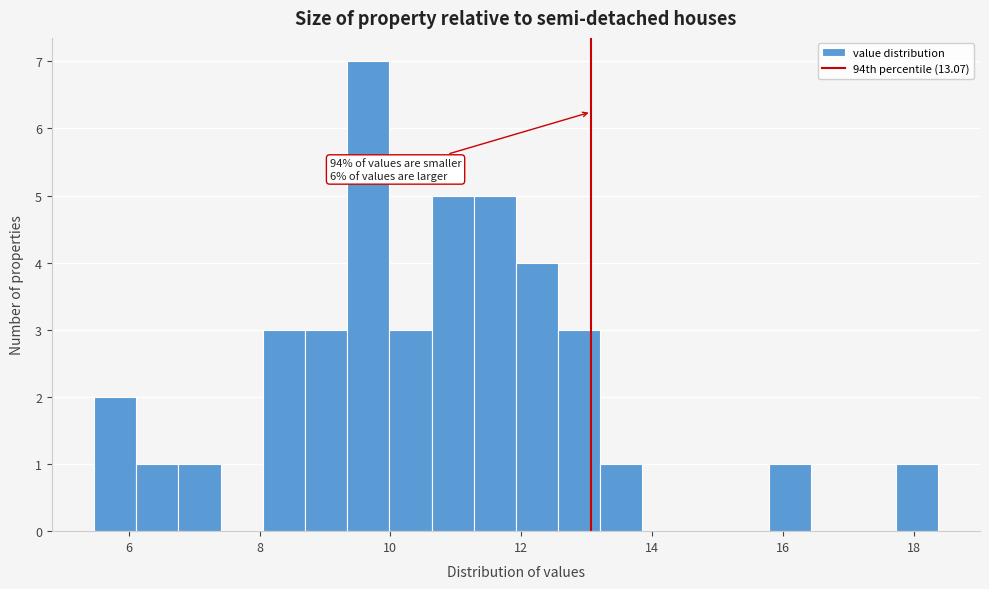

Around what value on the x-axis is the tallest bar? Give the approximate position of its centre, as read against the axis.

9.6